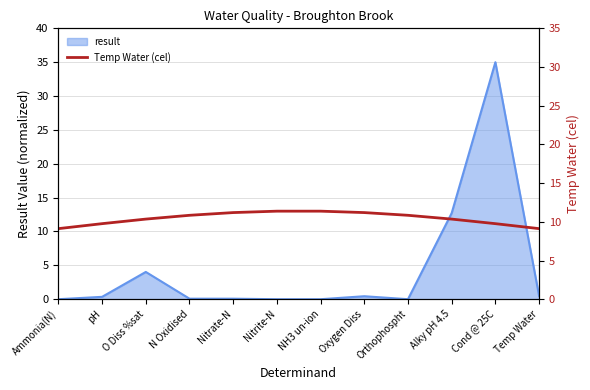

True or false: result has a value of 35.0 at Cond @ 25C.

True